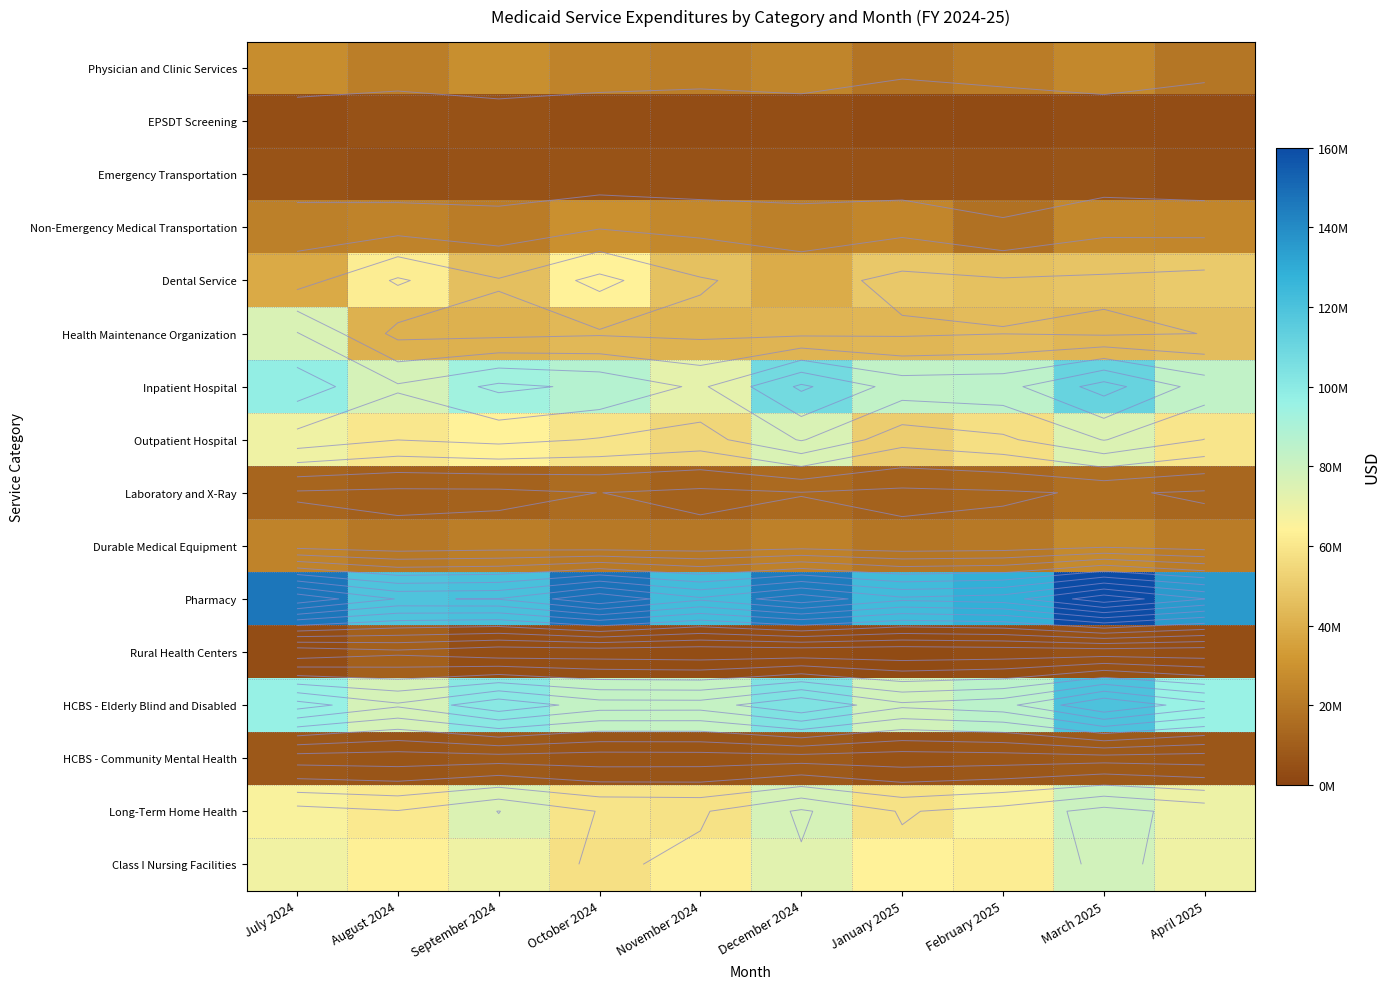

What is the sum of the Pharmacy values at November 2024 and September 2024?

243433906